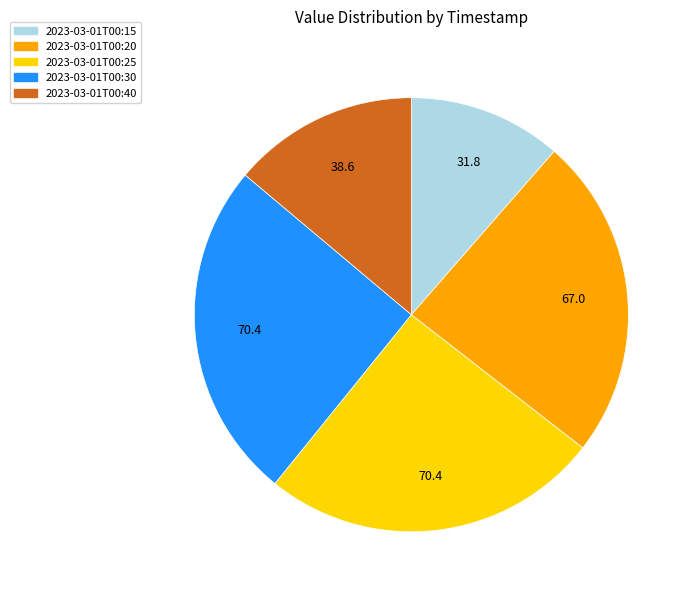

Does any single category account for the majority?

No